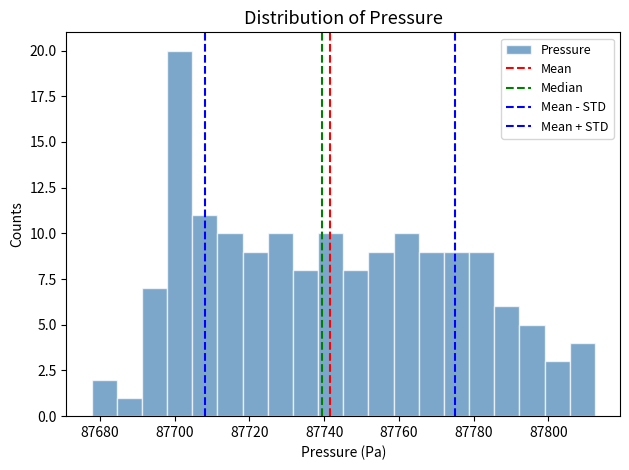

Read against the x-axis, roughly where is the centre of the tallest bar?

87702